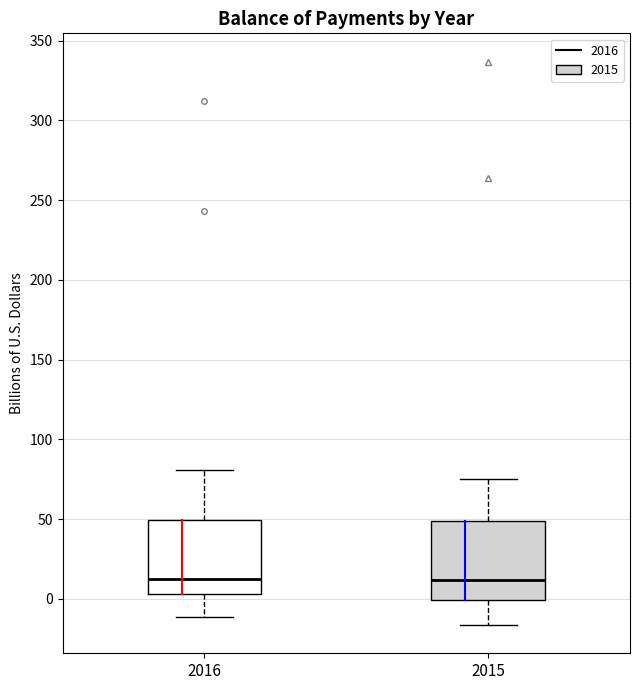

Reading left to right, transcribe this box plot: for each box, give where its median line is, the range the box spans, and where its two whiskers end, as read against the y-axis. The values are not printed on the chart, so give them approximately, as read against the axis.

2016: median 10, box 5 to 50, whiskers -10 to 80
2015: median 10, box 0 to 50, whiskers -15 to 75